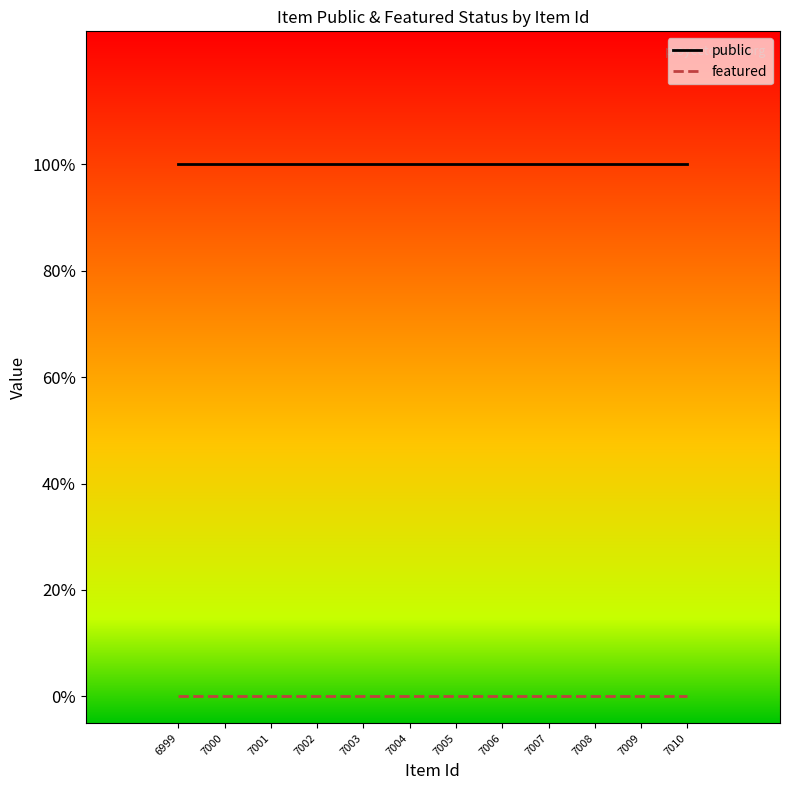

True or false: public and featured cross at least once.

False